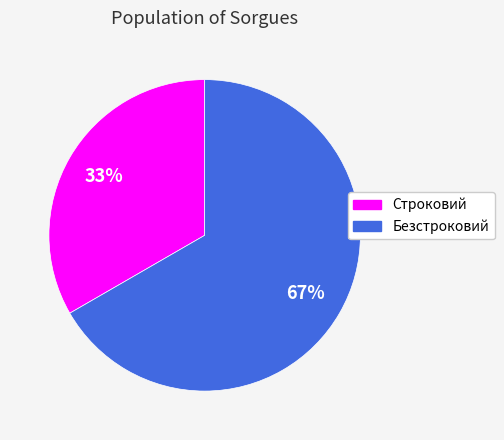

To the nearest percent, what is the combined percentage of Безстроковий and Строковий?

100%